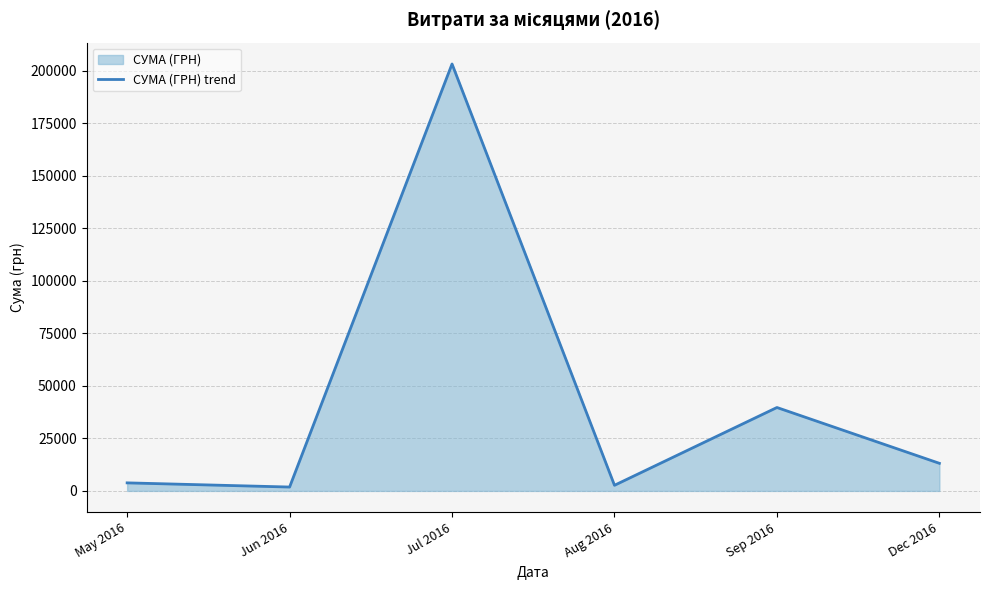

What is the greatest value displayed?

203240.9